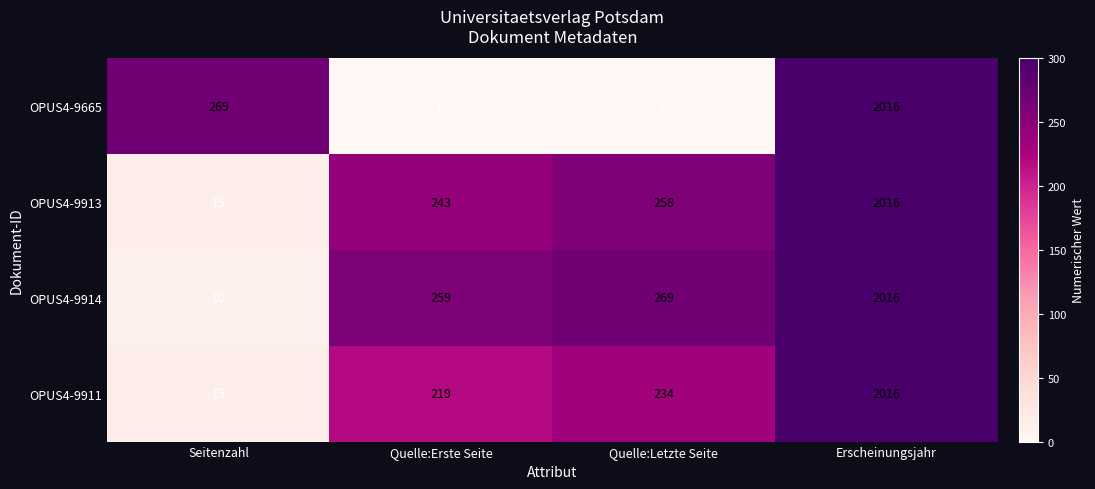

At which category is the sum across all series the highest?

Erscheinungsjahr